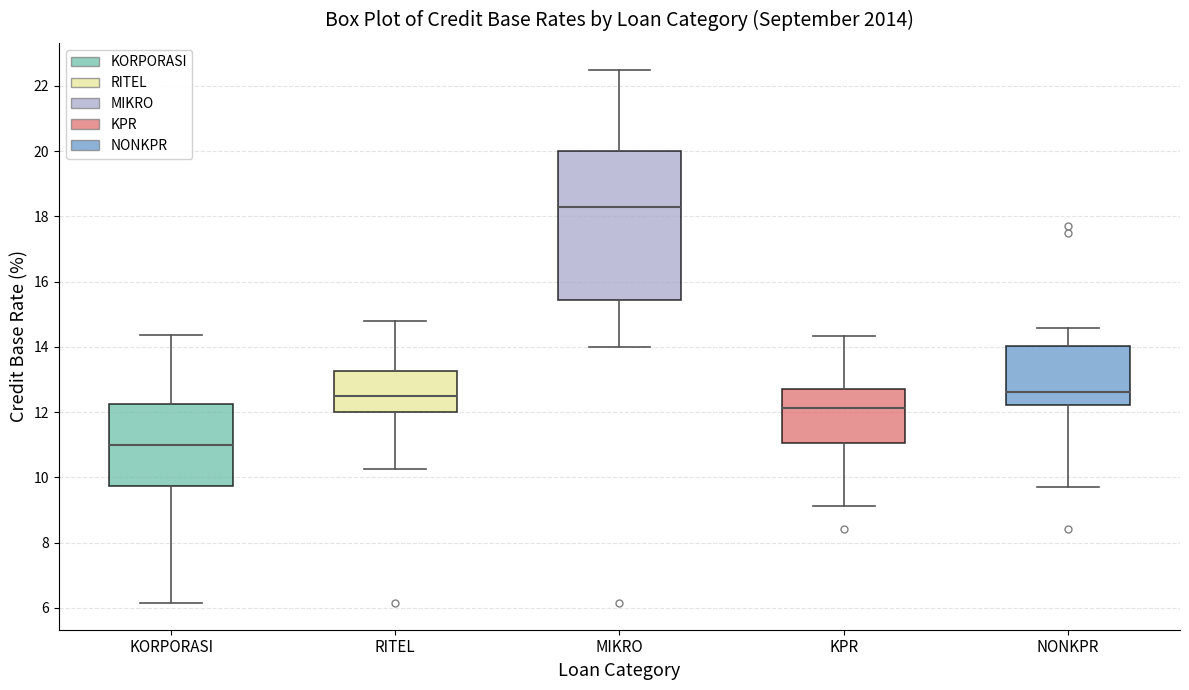

Comparing the boxes themselves (not the whiskers), which one is the tallest?

MIKRO